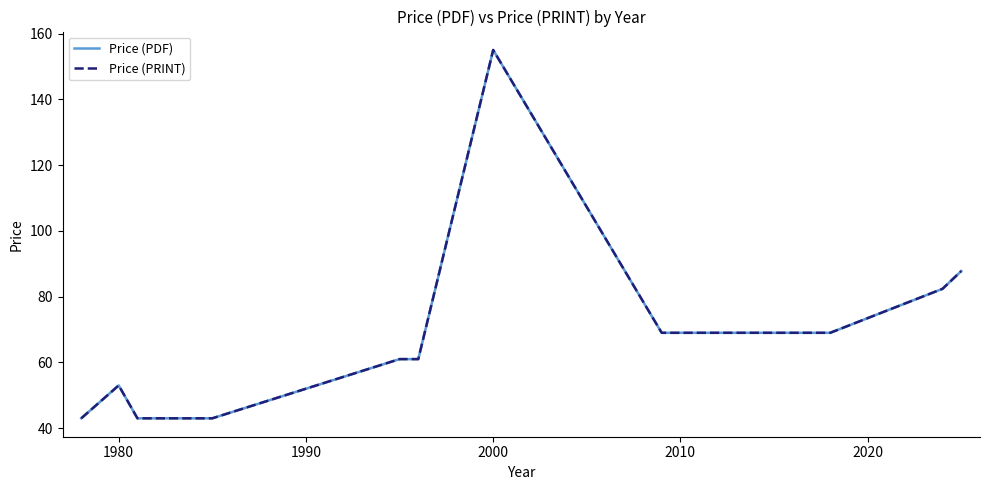

True or false: Price (PDF) has more than 2 interior local peaks.

False